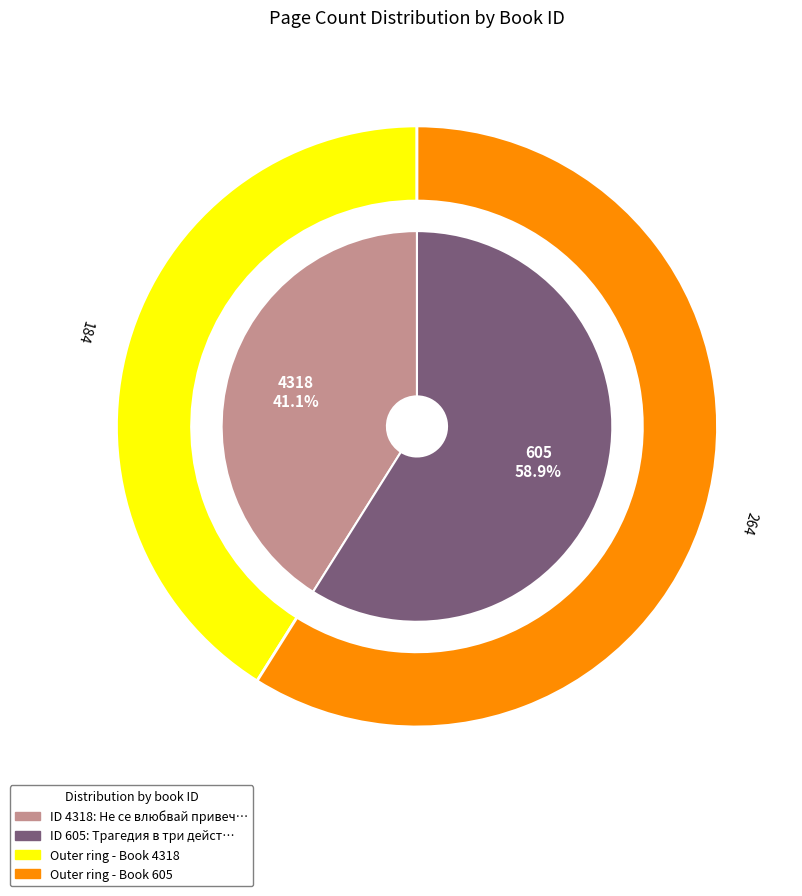

Which slice is the smallest?

4318